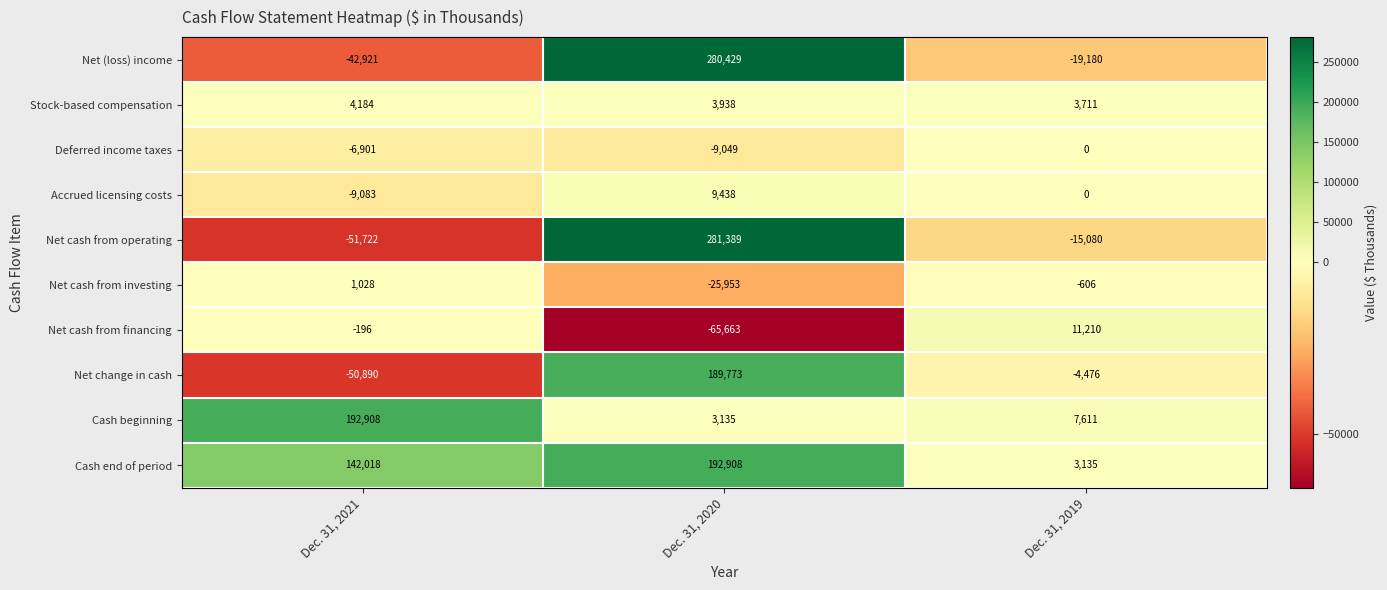

What is the difference between the highest and lowest values at Dec. 31, 2020?

347052